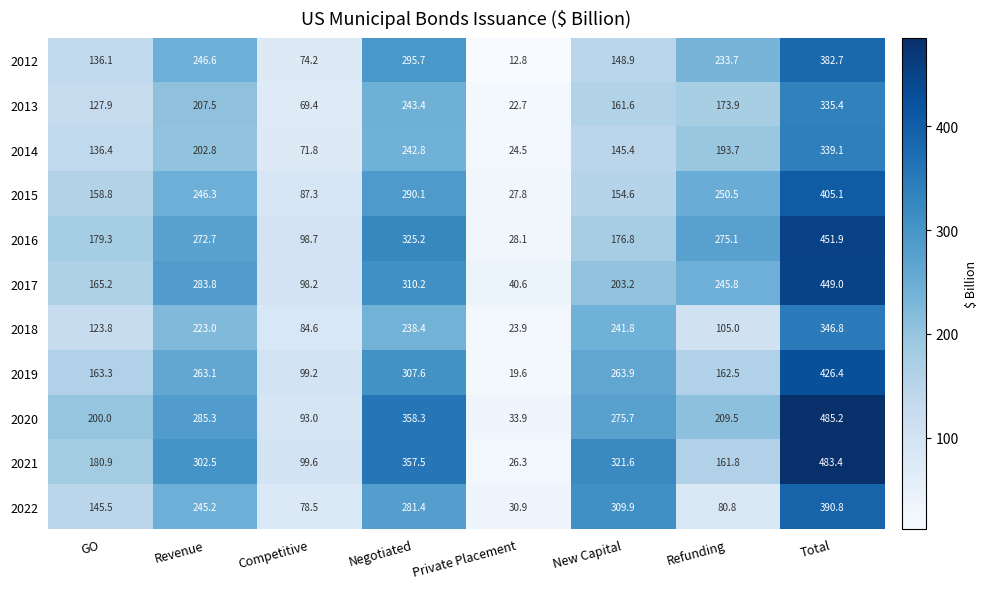

The 2014 series shows 212.9 at Total. True or false?

False